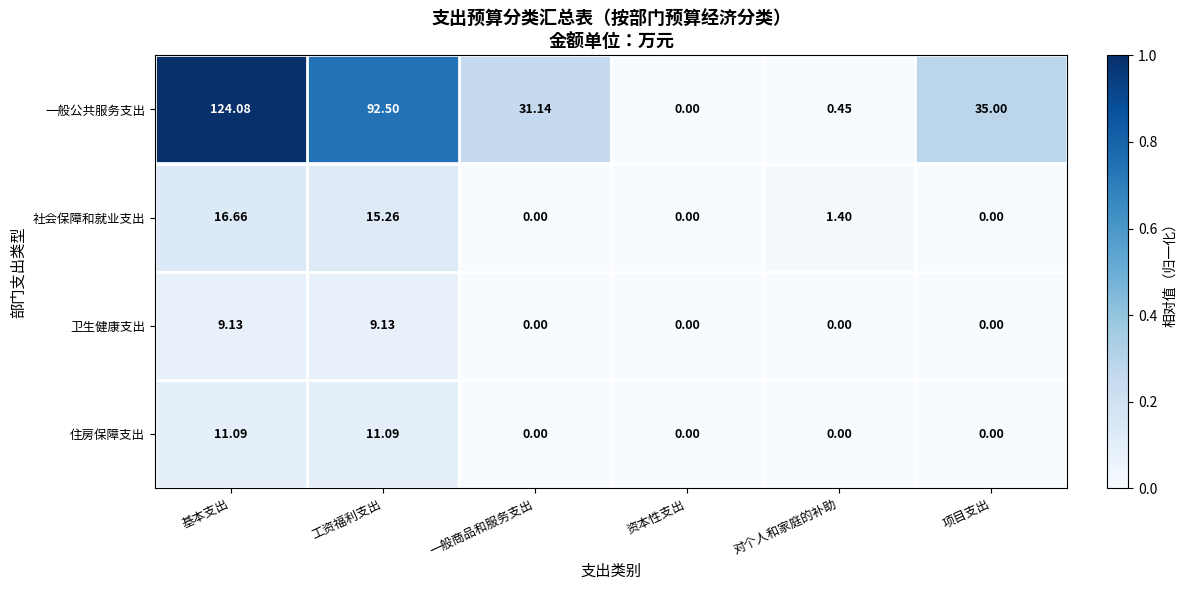

List the series in order of their peak value, lowest first.

卫生健康支出, 住房保障支出, 社会保障和就业支出, 一般公共服务支出